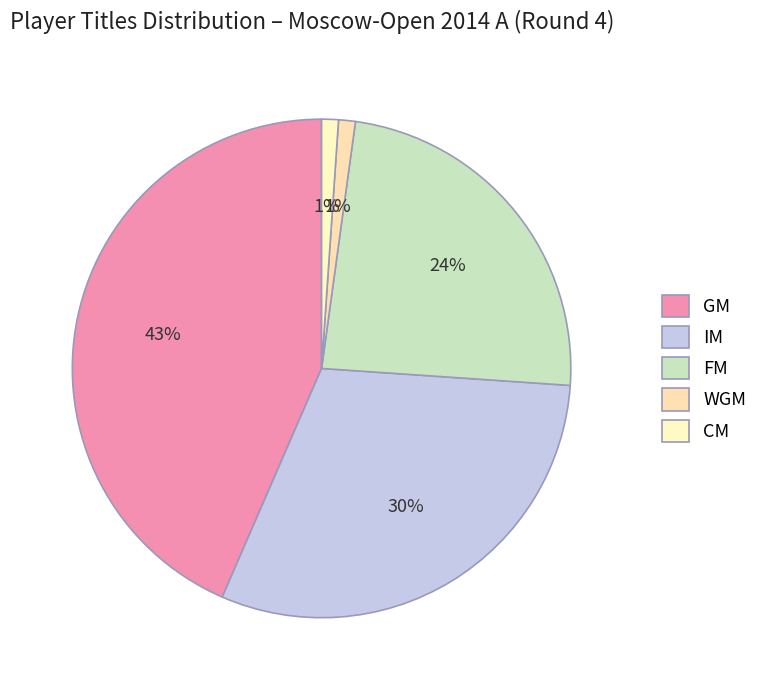

What is the total percentage of IM and WGM?

31.5%